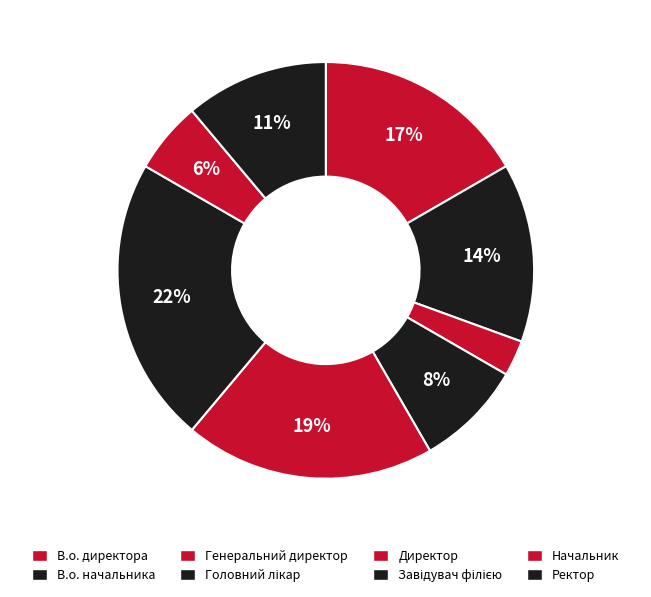

Which category has the smallest portion of the pie?

Генеральний директор